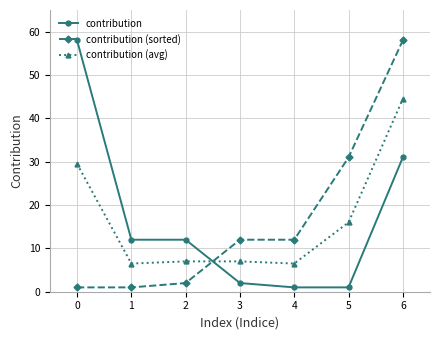

How many times do contribution and contribution (sorted) cross each other?

1